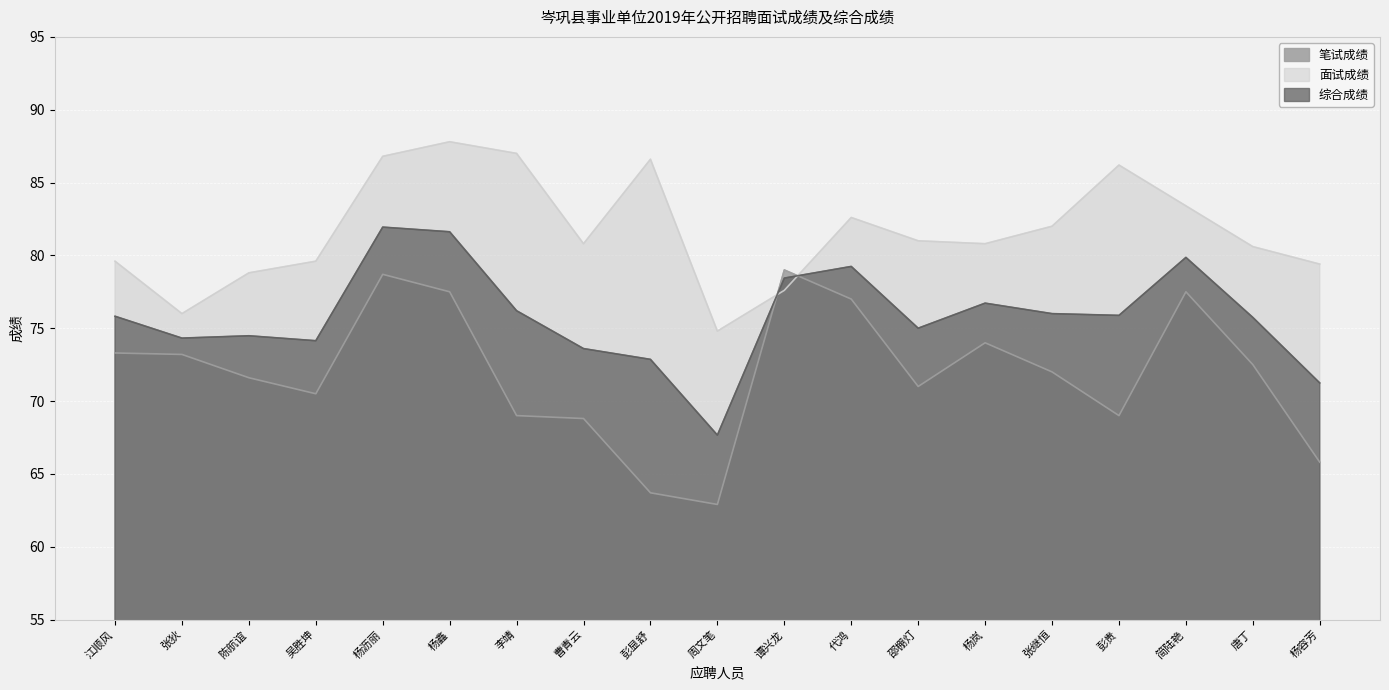

Read the 综合成绩 value at 张继恒.

76.0